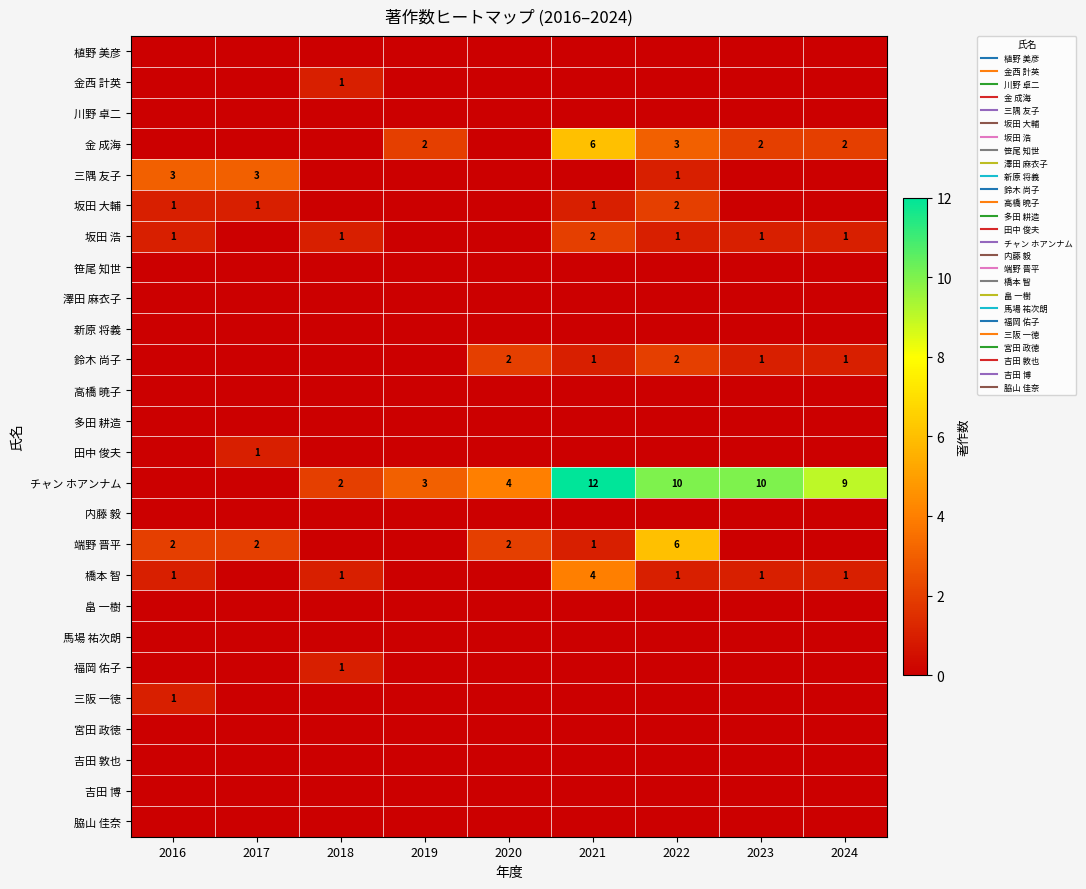

List the labels in order of 三阪 一徳 value, smallest first.

2017, 2018, 2019, 2020, 2021, 2022, 2023, 2024, 2016